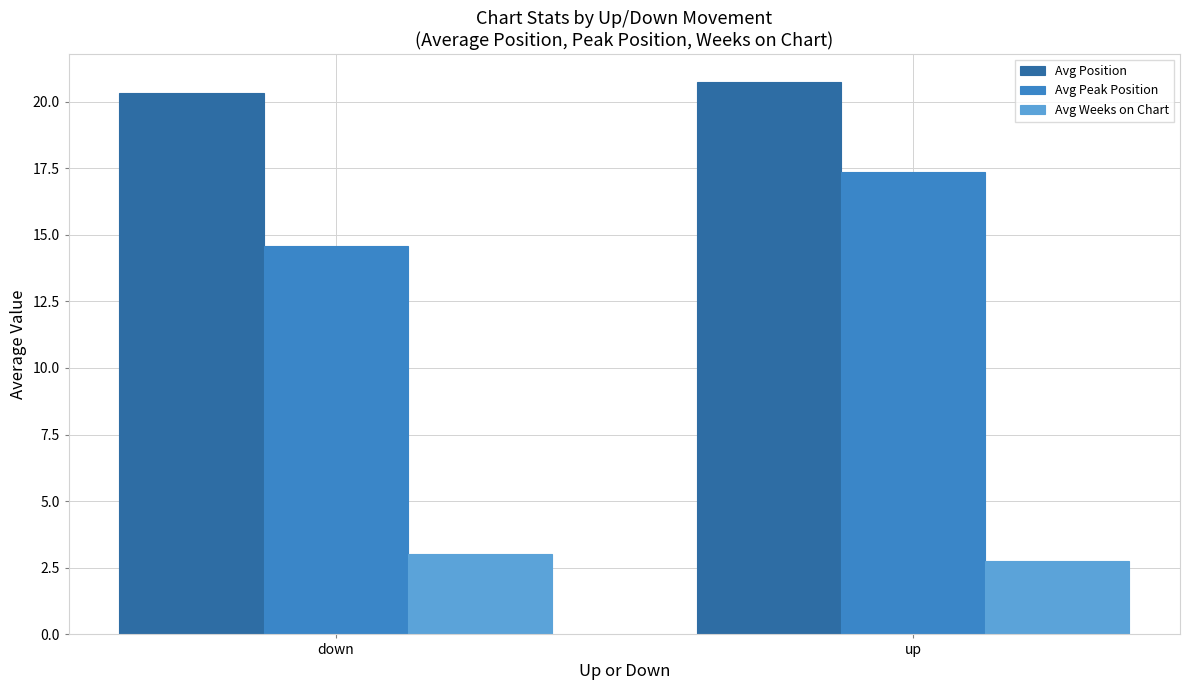

The value of Avg Position at up is 20.8. True or false?

True